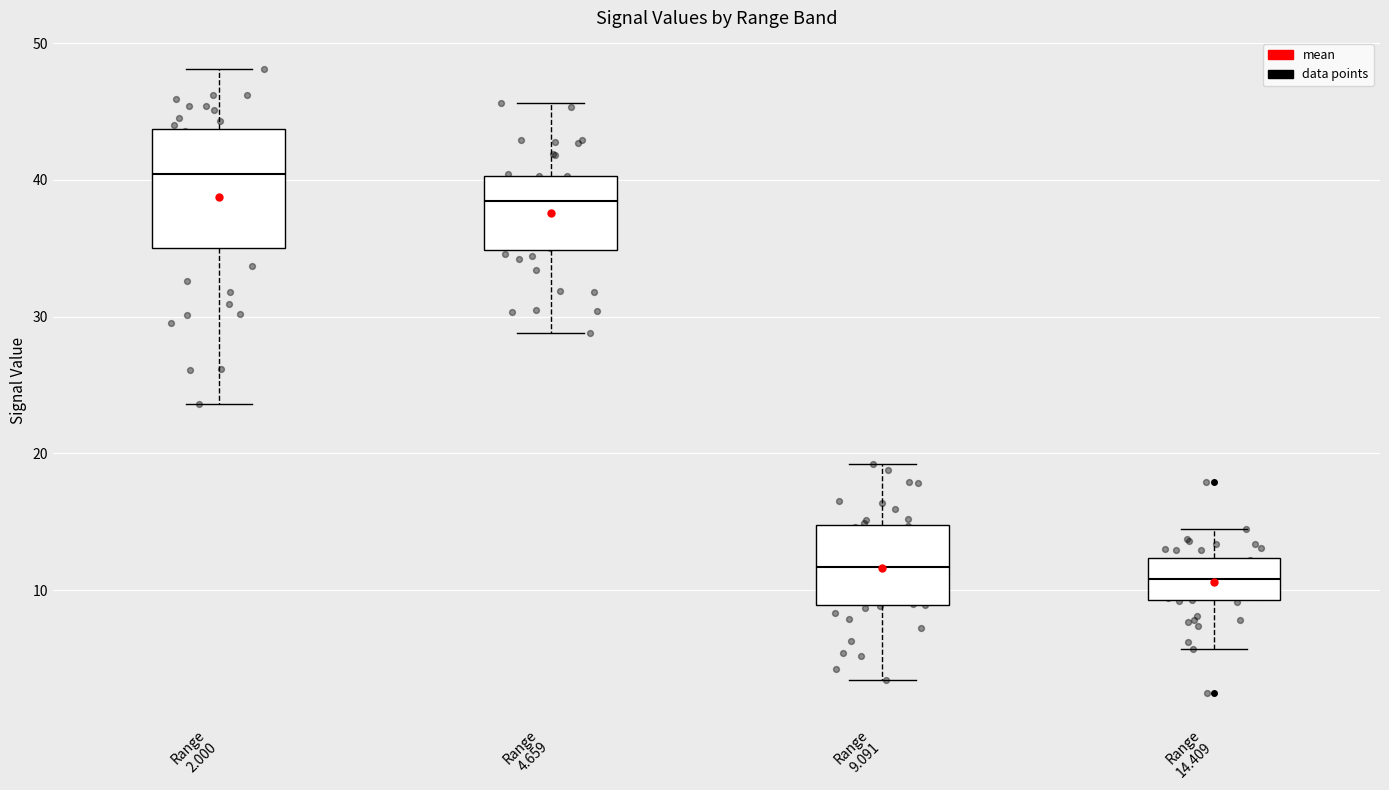

Reading left to right, read every box against the y-axis: the position of its median line, the range the box covers, and the ends of its whiskers. The values are not printed on the chart, so give them approximately, as read against the axis.

Range 2.000: median 40, box 35 to 44, whiskers 24 to 48
Range 4.659: median 38, box 35 to 40, whiskers 29 to 46
Range 9.091: median 12, box 9 to 15, whiskers 3 to 19
Range 14.409: median 11, box 9 to 12, whiskers 6 to 15